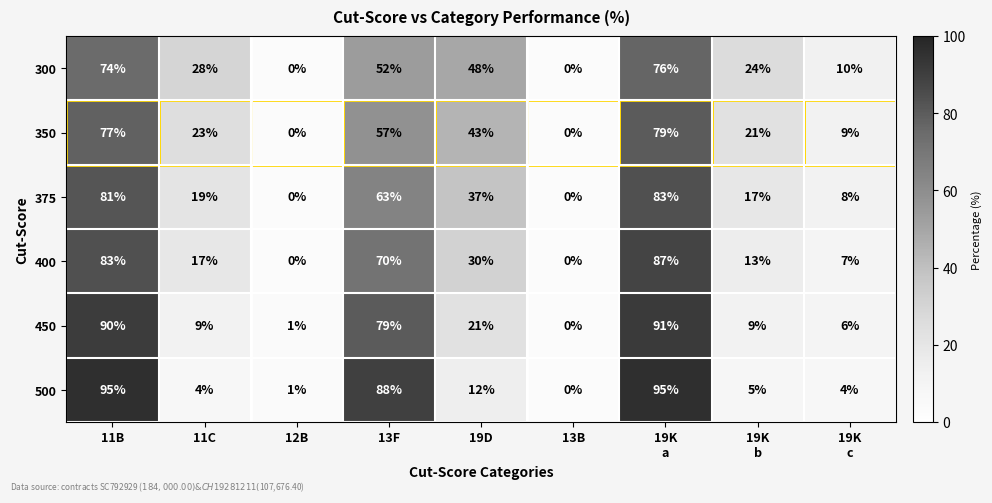

At how many categories does at least one series exceed 64?

3